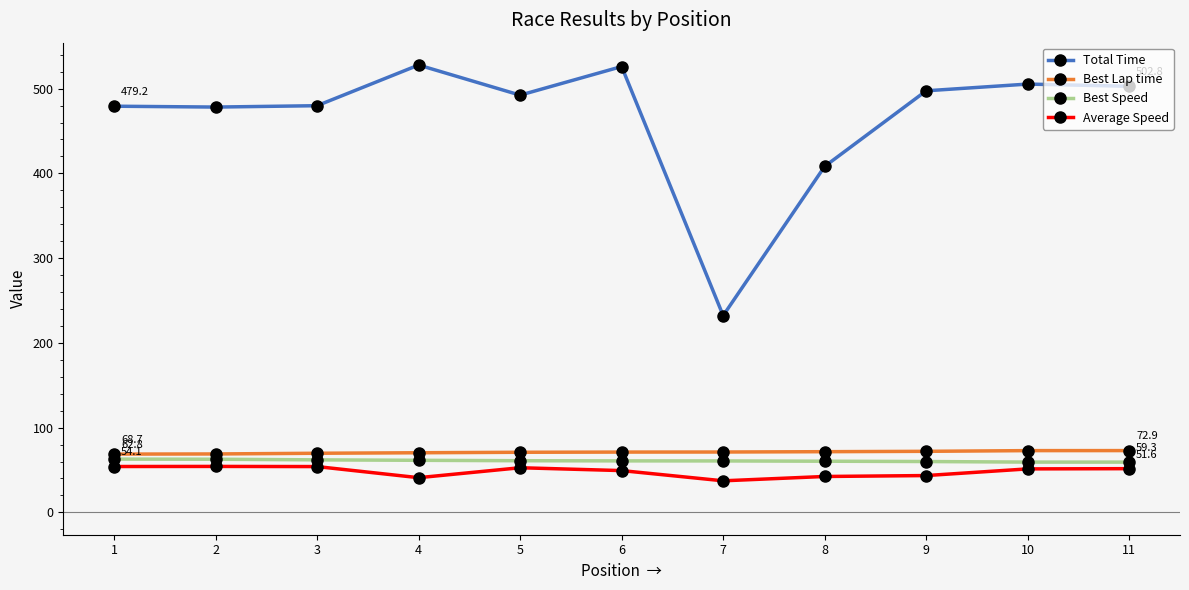

At how many categories does at least one series exceed 152?

11